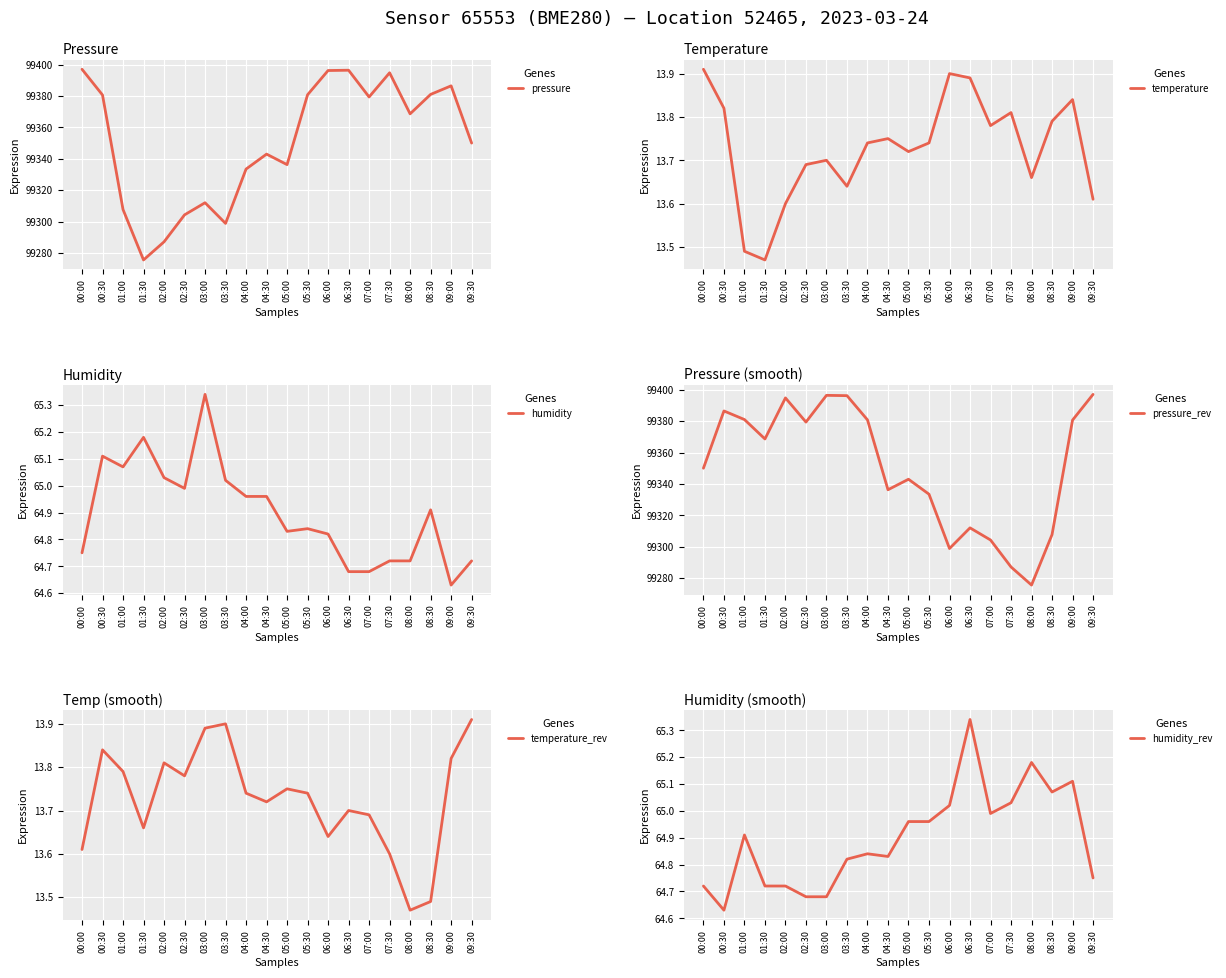

What is the value of the pressure_rev point at the 19th from the left?

99380.6